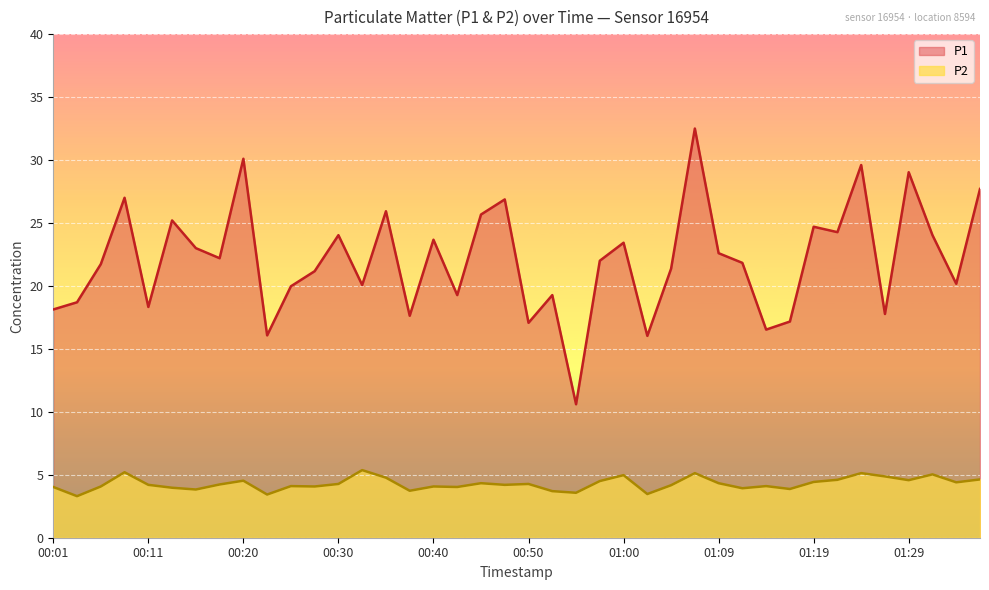

Reading left to right, transcribe all the data shown in this chart.

P1: 18.1	18.7	21.7	27.0	18.3	25.2	23.0	22.2	30.1	16.1	20.0	21.2	24.0	20.1	25.9	17.6	23.7	19.3	25.7	26.9	17.1	19.3	10.6	22.0	23.4	16.0	21.4	32.5	22.6	21.8	16.5	17.2	24.7	24.3	29.6	17.8	29.0	24.0	20.2	27.7
P2: 4.0	3.3	4.1	5.2	4.2	4.0	3.8	4.2	4.5	3.4	4.1	4.1	4.3	5.4	4.8	3.7	4.1	4.0	4.3	4.2	4.3	3.7	3.6	4.5	5.0	3.5	4.2	5.1	4.3	3.9	4.1	3.9	4.4	4.6	5.1	4.9	4.6	5.0	4.4	4.6